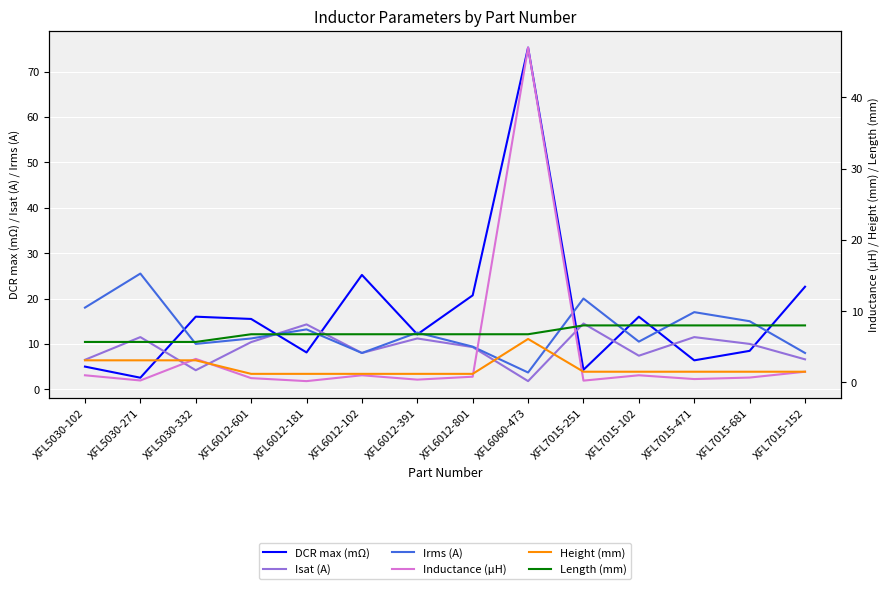

Which series ends up on top after the final intersection of Height (mm) and Inductance (µH)?

Height (mm)